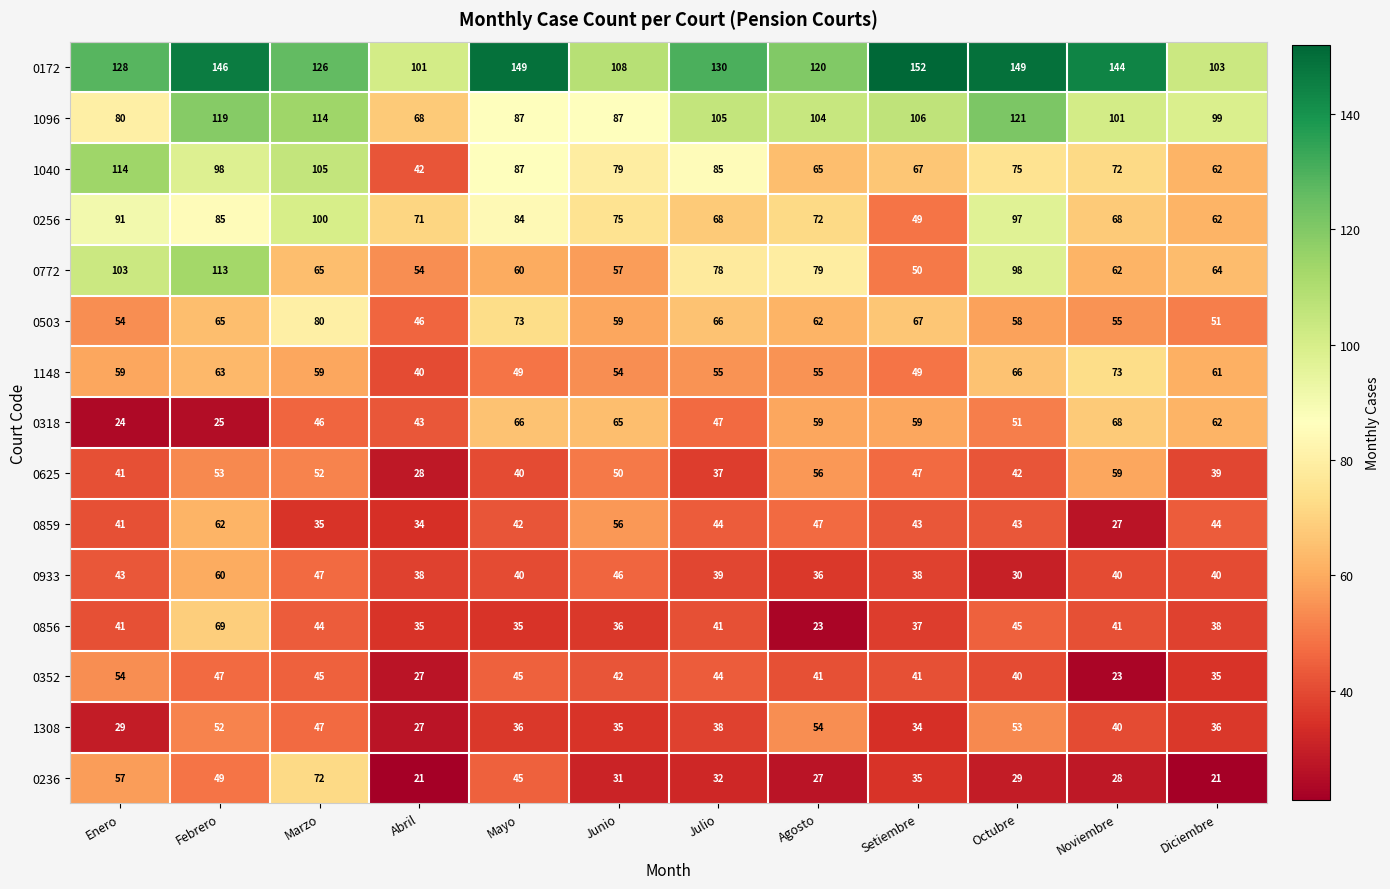

Which category has the highest value across all series?

Setiembre